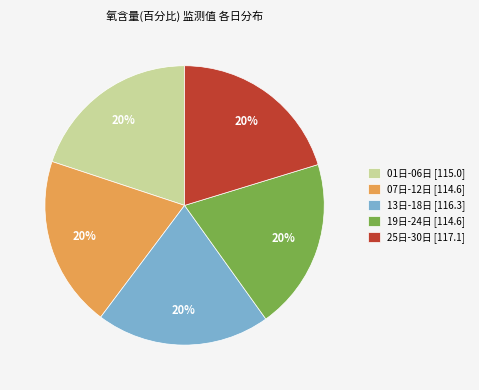

The 25日-30日 [117.1] slice represents 32% of the pie. True or false?

False